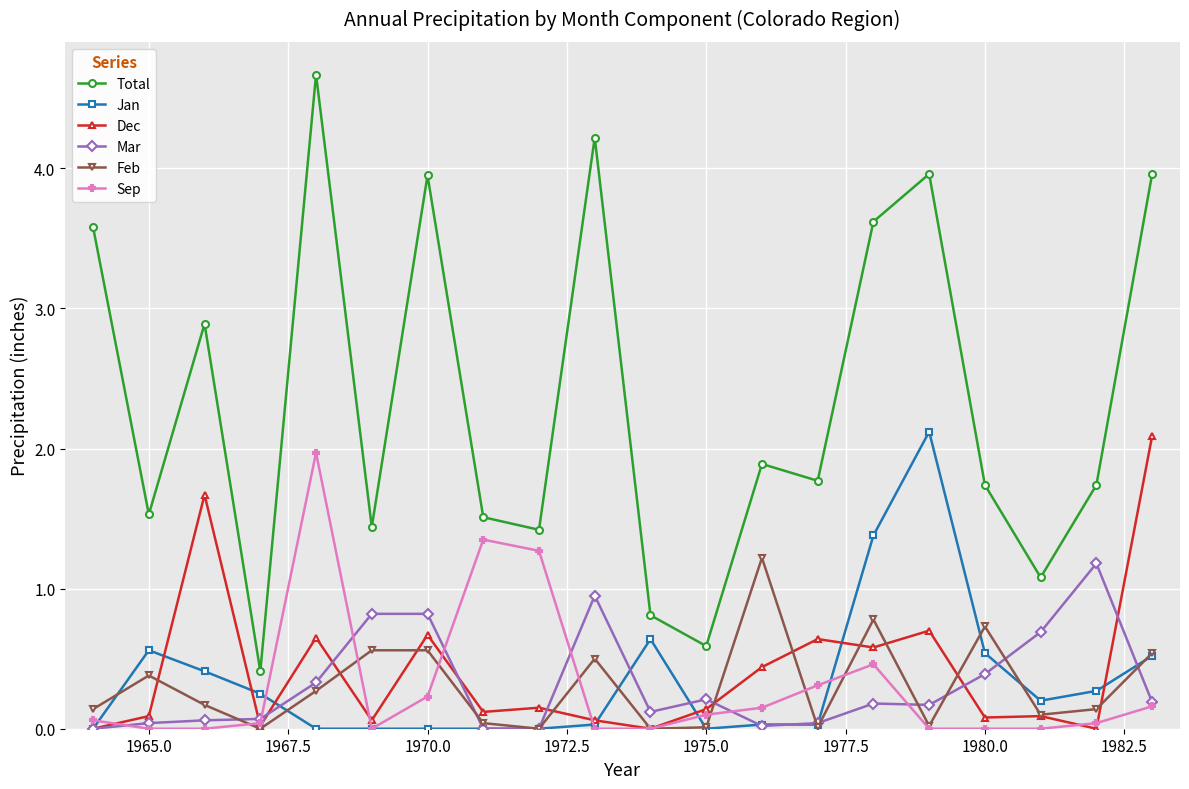

What is the value of the Sep point at the 5th from the left?

2.0